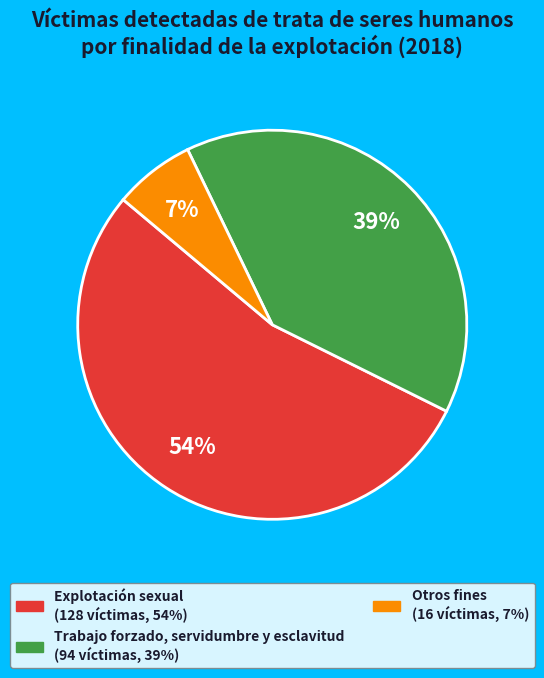

Count the number of slices in the pie.

3